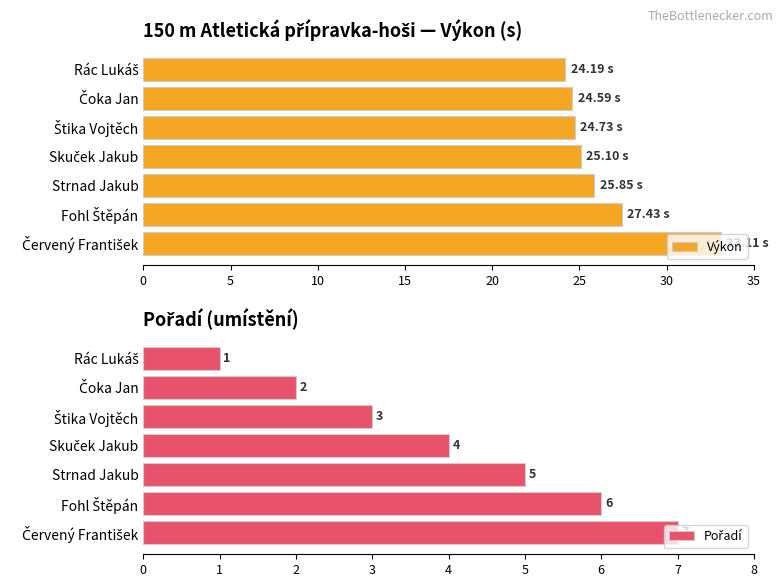

What is the average value of the Výkon series?

26.4